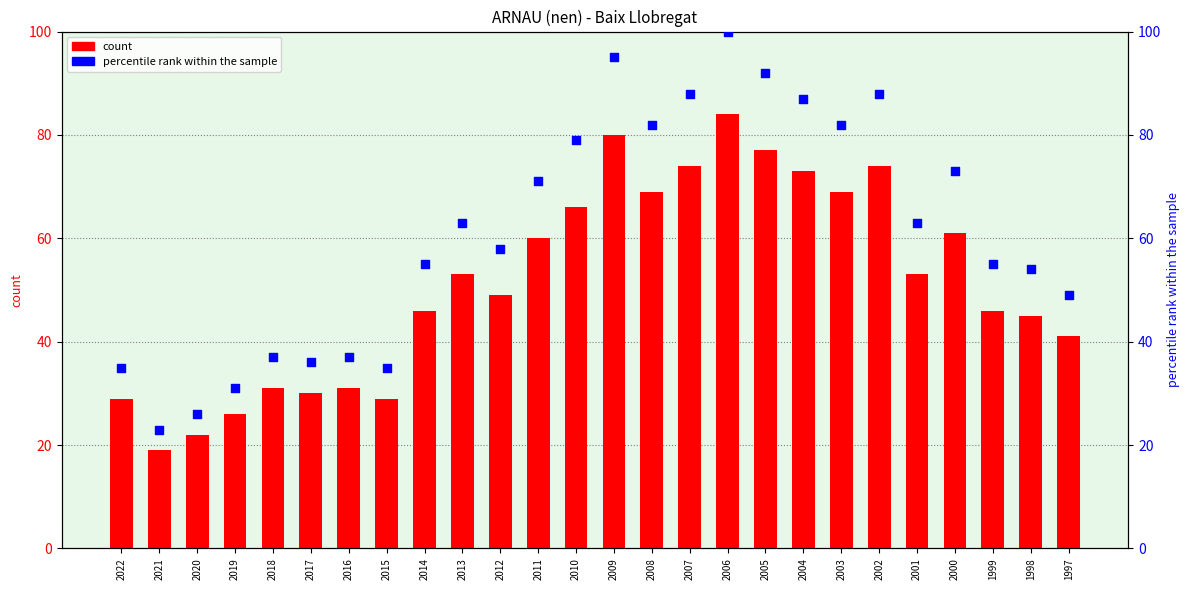

Which series has the largest total across all categories?

percentile rank within the sample